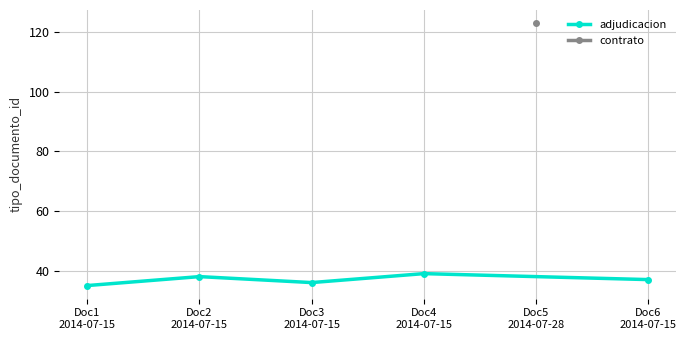

What is the value of the adjudicacion point at the 1st from the left?

35